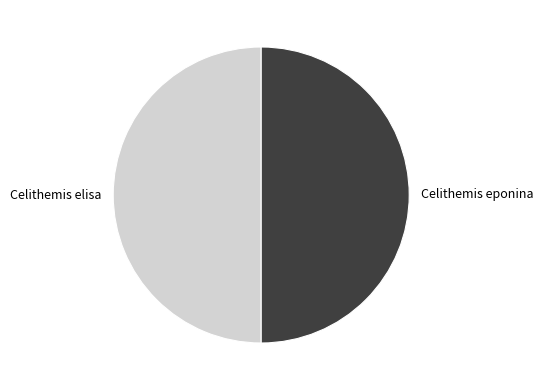

The Celithemis elisa slice represents 41% of the pie. True or false?

False